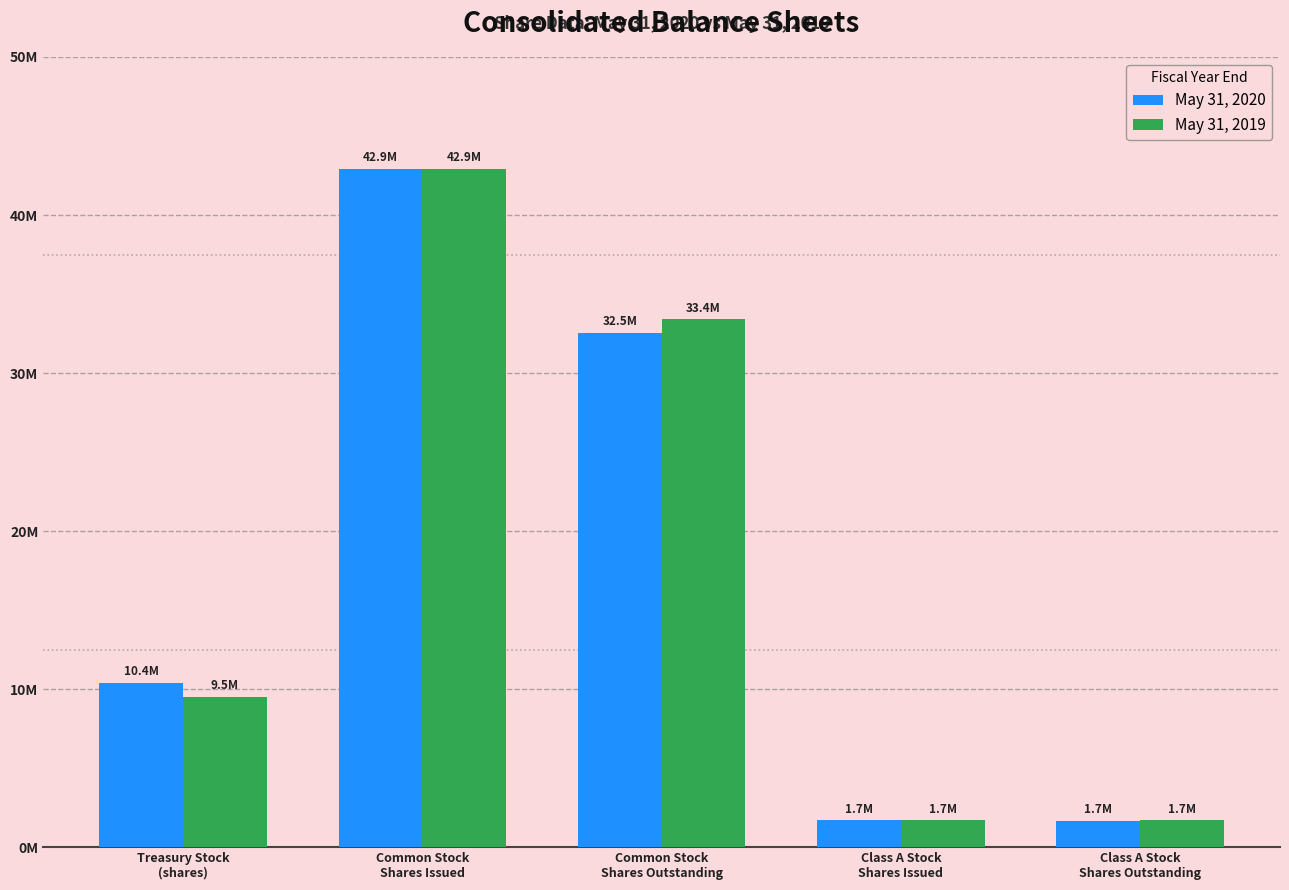

What are all the series names shown in the legend?

May 31, 2020, May 31, 2019